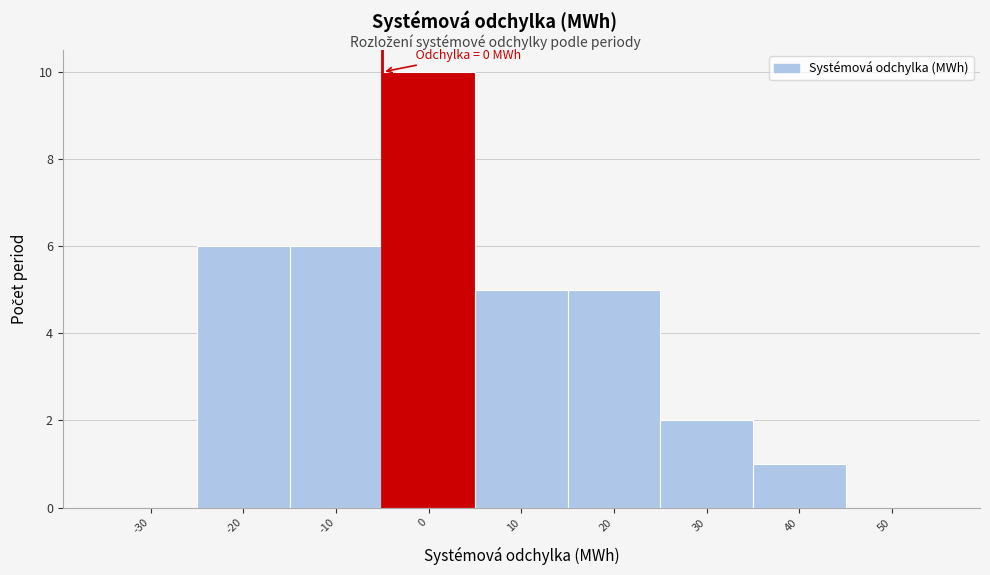

Reading left to right, what are all the values shown in this chart?

-30=0	-20=6	-10=6	0=10	10=5	20=5	30=2	40=1	50=0